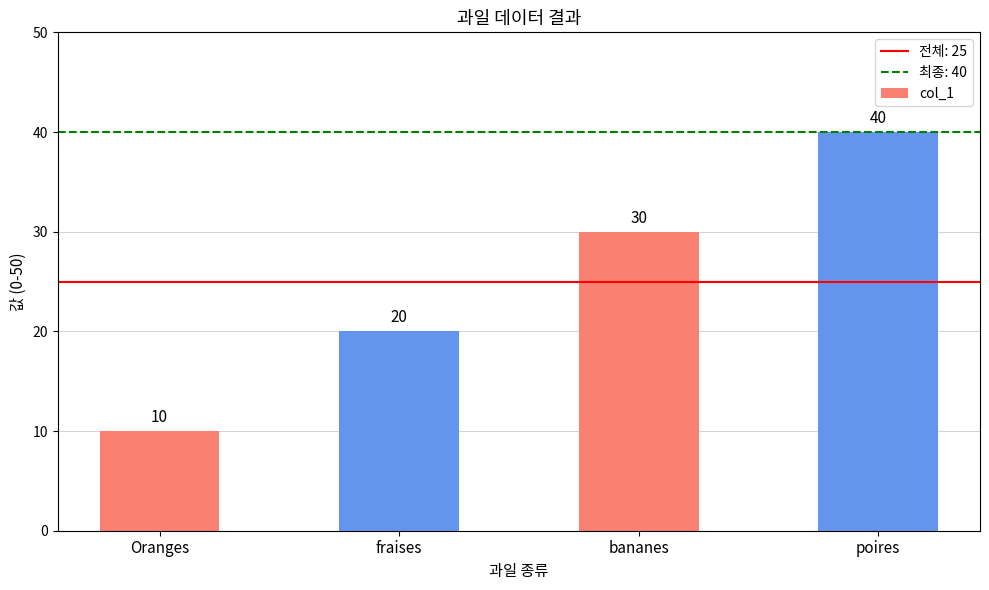

Are the bars grouped side by side (vs. stacked)?

No